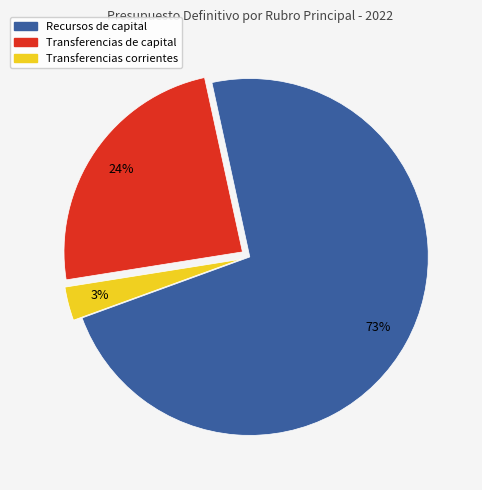

To the nearest percent, what is the difference between the Transferencias corrientes and Transferencias de capital slice percentages?

21%